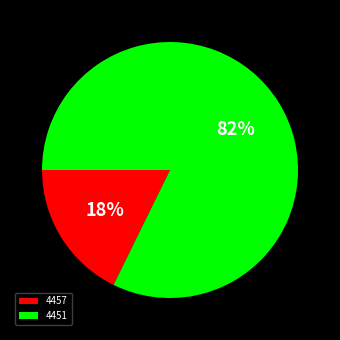

True or false: 4457 accounts for 30% of the total.

False